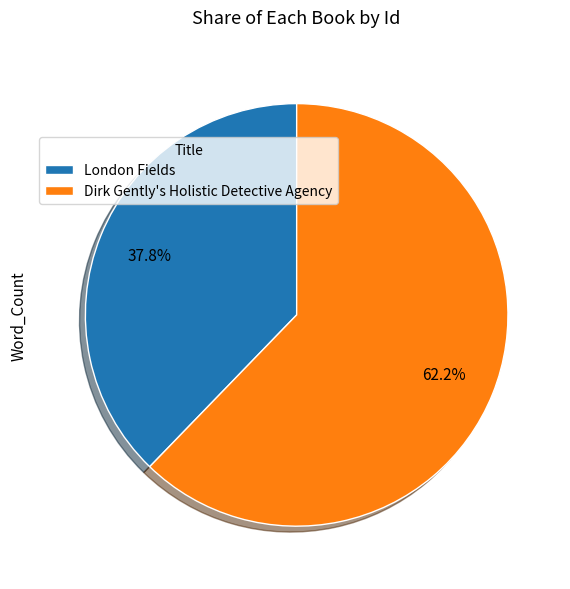

What is the total percentage of London Fields and Dirk Gently's Holistic Detective Agency?

100.0%